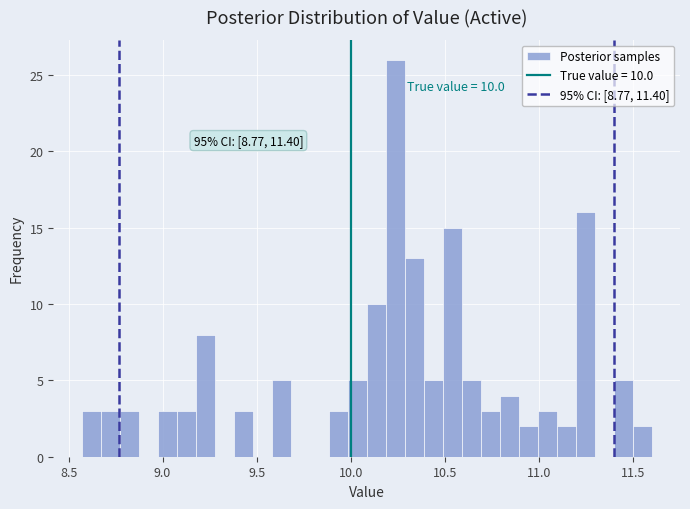

Around what value on the x-axis is the tallest bar? Give the approximate position of its centre, as read against the axis.

10.25